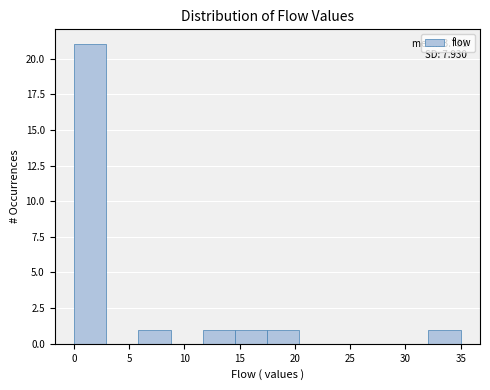

Which range on the x-axis has the tallest bar?

0.0 to 3.0